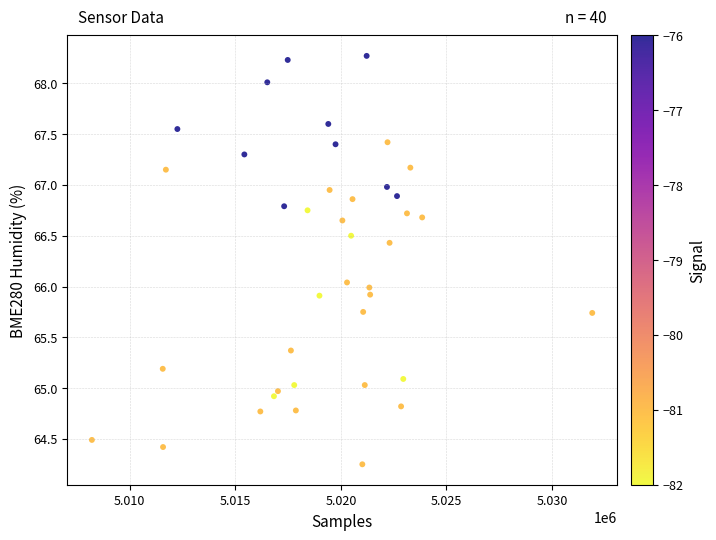

What is the range of X values (max minus min)?

23698.0